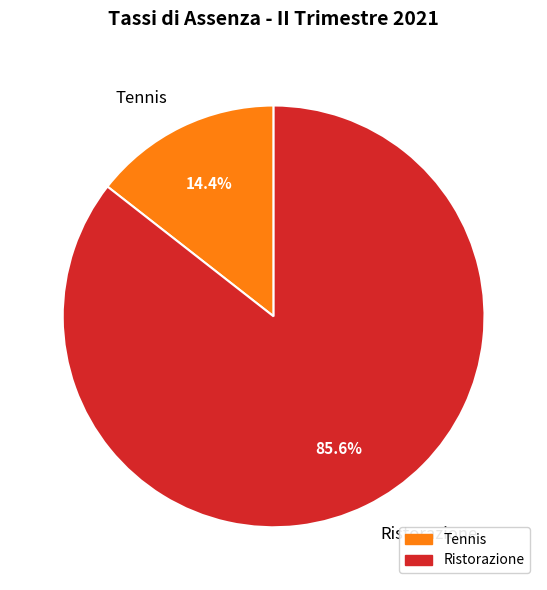

Which slice is the smallest?

Tennis